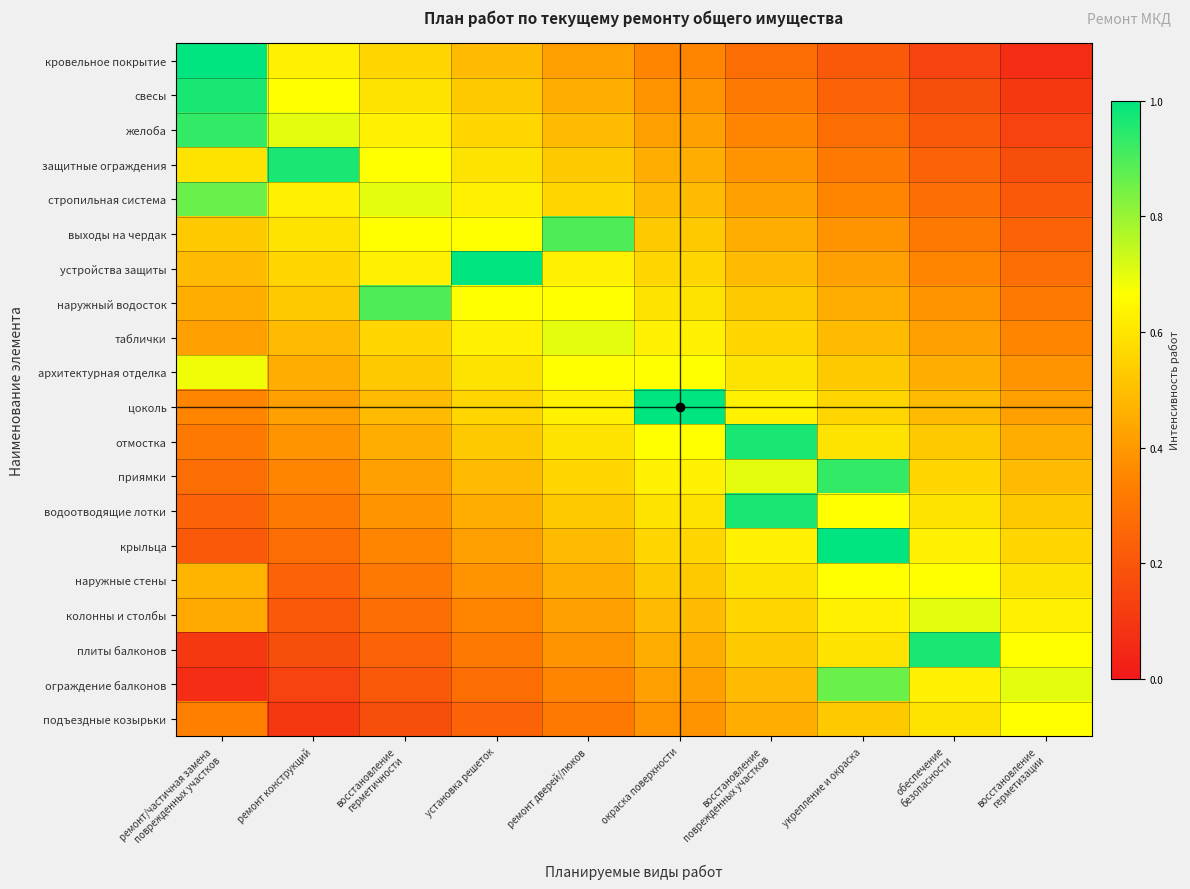

Reading left to right, what are all the values shown in this chart?

кровельное покрытие: ремонт/частичная замена
поврежденных участков=1.0	ремонт конструкций=0.6	восстановление
герметичности=0.6	установка решеток=0.5	ремонт дверей/люков=0.4	окраска поверхности=0.3	восстановление
поврежденных участков=0.3	укрепление и окраска=0.2	обеспечение
безопасности=0.1	восстановление
герметизации=0.1
свесы: ремонт/частичная замена
поврежденных участков=1.0	ремонт конструкций=0.7	восстановление
герметичности=0.6	установка решеток=0.5	ремонт дверей/люков=0.5	окраска поверхности=0.4	восстановление
поврежденных участков=0.3	укрепление и окраска=0.2	обеспечение
безопасности=0.2	восстановление
герметизации=0.1
желоба: ремонт/частичная замена
поврежденных участков=0.9	ремонт конструкций=0.7	восстановление
герметичности=0.6	установка решеток=0.6	ремонт дверей/люков=0.5	окраска поверхности=0.4	восстановление
поврежденных участков=0.3	укрепление и окраска=0.3	обеспечение
безопасности=0.2	восстановление
герметизации=0.1
защитные ограждения: ремонт/частичная замена
поврежденных участков=0.6	ремонт конструкций=1.0	восстановление
герметичности=0.7	установка решеток=0.6	ремонт дверей/люков=0.5	окраска поверхности=0.5	восстановление
поврежденных участков=0.4	укрепление и окраска=0.3	обеспечение
безопасности=0.2	восстановление
герметизации=0.2
стропильная система: ремонт/частичная замена
поврежденных участков=0.9	ремонт конструкций=0.6	восстановление
герметичности=0.7	установка решеток=0.6	ремонт дверей/люков=0.6	окраска поверхности=0.5	восстановление
поврежденных участков=0.4	укрепление и окраска=0.3	обеспечение
безопасности=0.3	восстановление
герметизации=0.2
выходы на чердак: ремонт/частичная замена
поврежденных участков=0.5	ремонт конструкций=0.6	восстановление
герметичности=0.7	установка решеток=0.7	ремонт дверей/люков=0.9	окраска поверхности=0.5	восстановление
поврежденных участков=0.5	укрепление и окраска=0.4	обеспечение
безопасности=0.3	восстановление
герметизации=0.2
устройства защиты: ремонт/частичная замена
поврежденных участков=0.5	ремонт конструкций=0.6	восстановление
герметичности=0.6	установка решеток=1.0	ремонт дверей/люков=0.6	окраска поверхности=0.6	восстановление
поврежденных участков=0.5	укрепление и окраска=0.4	обеспечение
безопасности=0.3	восстановление
герметизации=0.3
наружный водосток: ремонт/частичная замена
поврежденных участков=0.5	ремонт конструкций=0.5	восстановление
герметичности=0.9	установка решеток=0.7	ремонт дверей/люков=0.7	окраска поверхности=0.6	восстановление
поврежденных участков=0.5	укрепление и окраска=0.5	обеспечение
безопасности=0.4	восстановление
герметизации=0.3
таблички: ремонт/частичная замена
поврежденных участков=0.4	ремонт конструкций=0.5	восстановление
герметичности=0.6	установка решеток=0.6	ремонт дверей/люков=0.7	окраска поверхности=0.6	восстановление
поврежденных участков=0.6	укрепление и окраска=0.5	обеспечение
безопасности=0.4	восстановление
герметизации=0.3
архитектурная отделка: ремонт/частичная замена
поврежденных участков=0.7	ремонт конструкций=0.5	восстановление
герметичности=0.5	установка решеток=0.6	ремонт дверей/люков=0.7	окраска поверхности=0.7	восстановление
поврежденных участков=0.6	укрепление и окраска=0.5	обеспечение
безопасности=0.5	восстановление
герметизации=0.4
цоколь: ремонт/частичная замена
поврежденных участков=0.3	ремонт конструкций=0.4	восстановление
герметичности=0.5	установка решеток=0.6	ремонт дверей/люков=0.6	окраска поверхности=1.0	восстановление
поврежденных участков=0.6	укрепление и окраска=0.6	обеспечение
безопасности=0.5	восстановление
герметизации=0.4
отмостка: ремонт/частичная замена
поврежденных участков=0.3	ремонт конструкций=0.4	восстановление
герметичности=0.5	установка решеток=0.5	ремонт дверей/люков=0.6	окраска поверхности=0.7	восстановление
поврежденных участков=1.0	укрепление и окраска=0.6	обеспечение
безопасности=0.5	восстановление
герметизации=0.5
приямки: ремонт/частичная замена
поврежденных участков=0.3	ремонт конструкций=0.3	восстановление
герметичности=0.4	установка решеток=0.5	ремонт дверей/люков=0.6	окраска поверхности=0.6	восстановление
поврежденных участков=0.7	укрепление и окраска=0.9	обеспечение
безопасности=0.6	восстановление
герметизации=0.5
водоотводящие лотки: ремонт/частичная замена
поврежденных участков=0.2	ремонт конструкций=0.3	восстановление
герметичности=0.4	установка решеток=0.5	ремонт дверей/люков=0.5	окраска поверхности=0.6	восстановление
поврежденных участков=1.0	укрепление и окраска=0.7	обеспечение
безопасности=0.6	восстановление
герметизации=0.5
крыльца: ремонт/частичная замена
поврежденных участков=0.2	ремонт конструкций=0.3	восстановление
герметичности=0.3	установка решеток=0.4	ремонт дверей/люков=0.5	окраска поверхности=0.6	восстановление
поврежденных участков=0.6	укрепление и окраска=1.0	обеспечение
безопасности=0.6	восстановление
герметизации=0.6
наружные стены: ремонт/частичная замена
поврежденных участков=0.5	ремонт конструкций=0.2	восстановление
герметичности=0.3	установка решеток=0.4	ремонт дверей/люков=0.5	окраска поверхности=0.5	восстановление
поврежденных участков=0.6	укрепление и окраска=0.7	обеспечение
безопасности=0.7	восстановление
герметизации=0.6
колонны и столбы: ремонт/частичная замена
поврежденных участков=0.4	ремонт конструкций=0.2	восстановление
герметичности=0.3	установка решеток=0.3	ремонт дверей/люков=0.4	окраска поверхности=0.5	восстановление
поврежденных участков=0.6	укрепление и окраска=0.6	обеспечение
безопасности=0.7	восстановление
герметизации=0.6
плиты балконов: ремонт/частичная замена
поврежденных участков=0.1	ремонт конструкций=0.2	восстановление
герметичности=0.2	установка решеток=0.3	ремонт дверей/люков=0.4	окраска поверхности=0.5	восстановление
поврежденных участков=0.5	укрепление и окраска=0.6	обеспечение
безопасности=1.0	восстановление
герметизации=0.7
ограждение балконов: ремонт/частичная замена
поврежденных участков=0.1	ремонт конструкций=0.1	восстановление
герметичности=0.2	установка решеток=0.3	ремонт дверей/люков=0.3	окраска поверхности=0.4	восстановление
поврежденных участков=0.5	укрепление и окраска=0.9	обеспечение
безопасности=0.6	восстановление
герметизации=0.7
подъездные козырьки: ремонт/частичная замена
поврежденных участков=0.3	ремонт конструкций=0.1	восстановление
герметичности=0.2	установка решеток=0.2	ремонт дверей/люков=0.3	окраска поверхности=0.4	восстановление
поврежденных участков=0.5	укрепление и окраска=0.5	обеспечение
безопасности=0.6	восстановление
герметизации=0.7